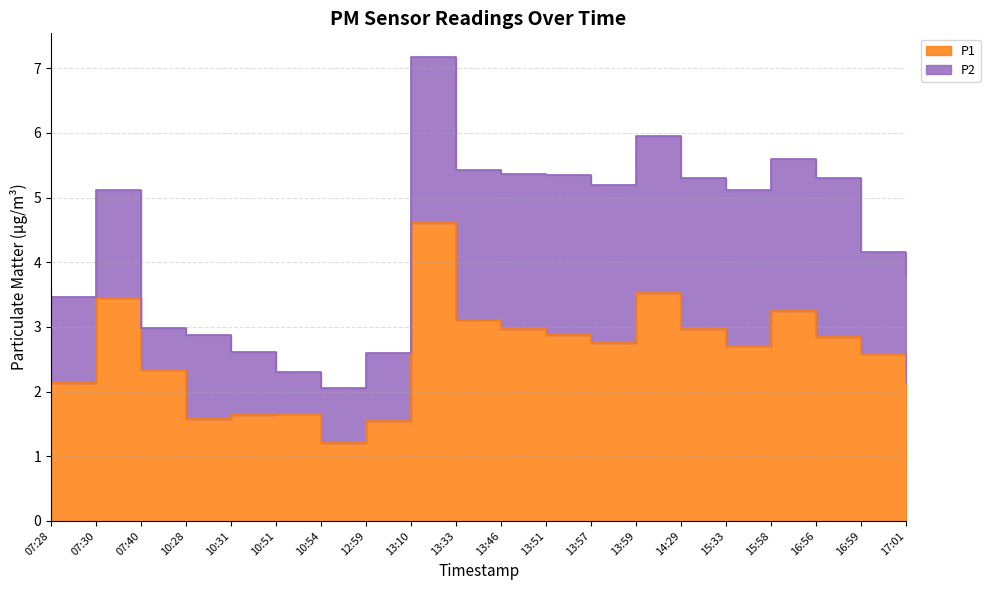

What is the difference between the values at 17:01 and 13:51?

0.7